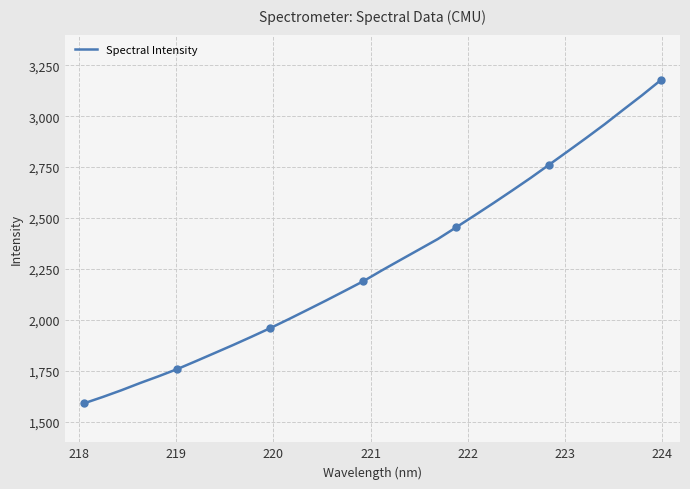

What is the maximum value for Spectral Intensity?

3175.8